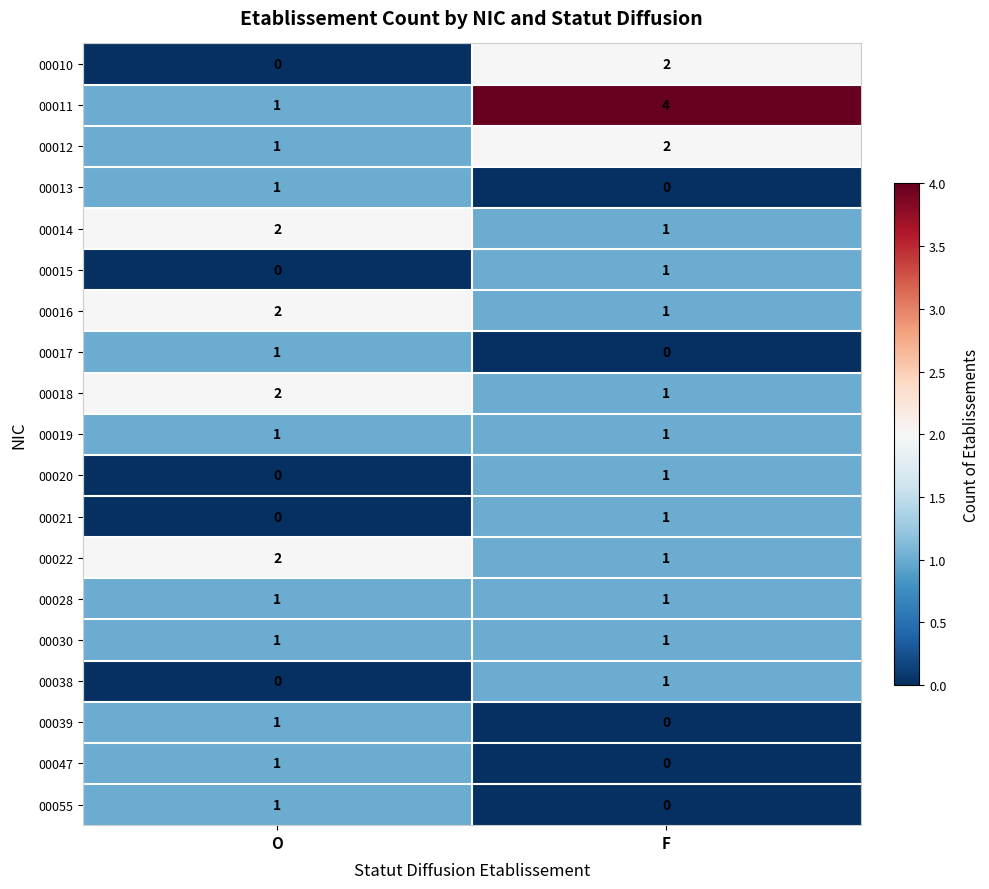

What is the sum of the 00011 values at O and F?

5